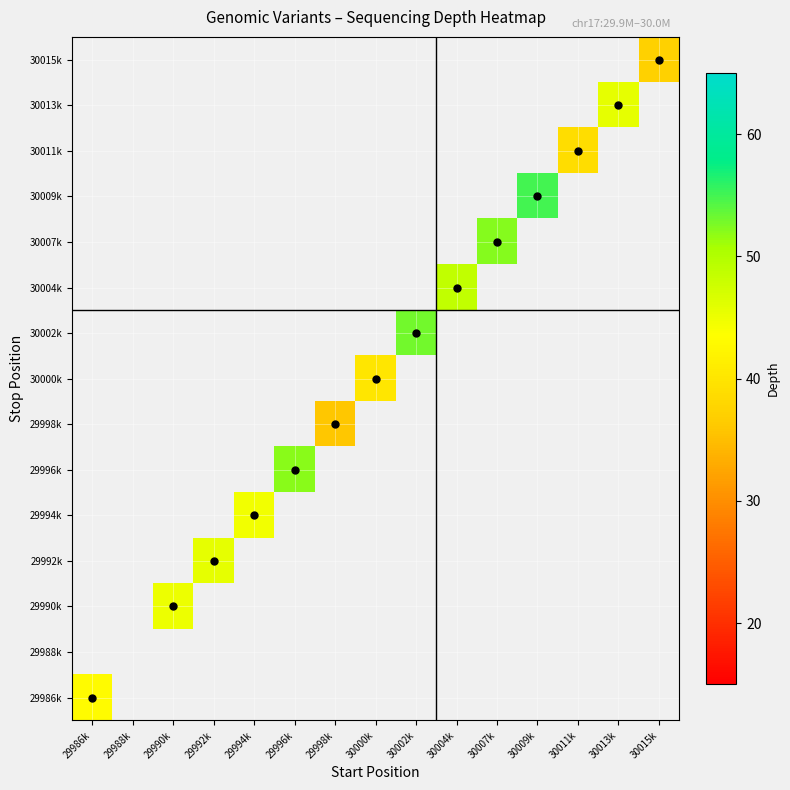

Is the value of 30013k at 30004k greater than the value of 29990k at 29990k?

No